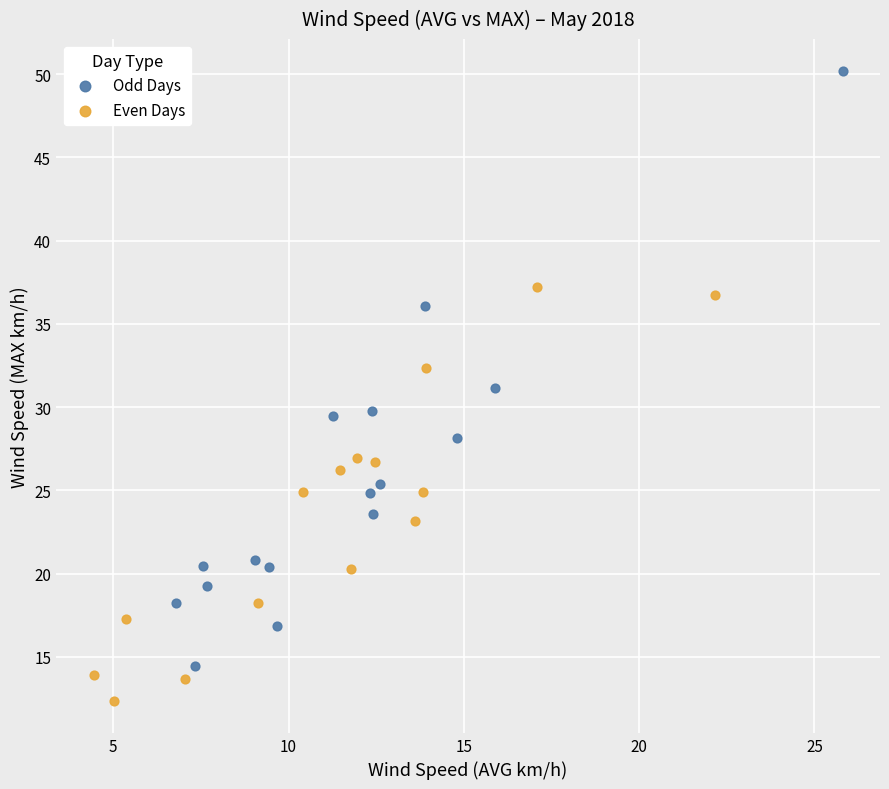

Which series contains the lowest Y value?

Even Days